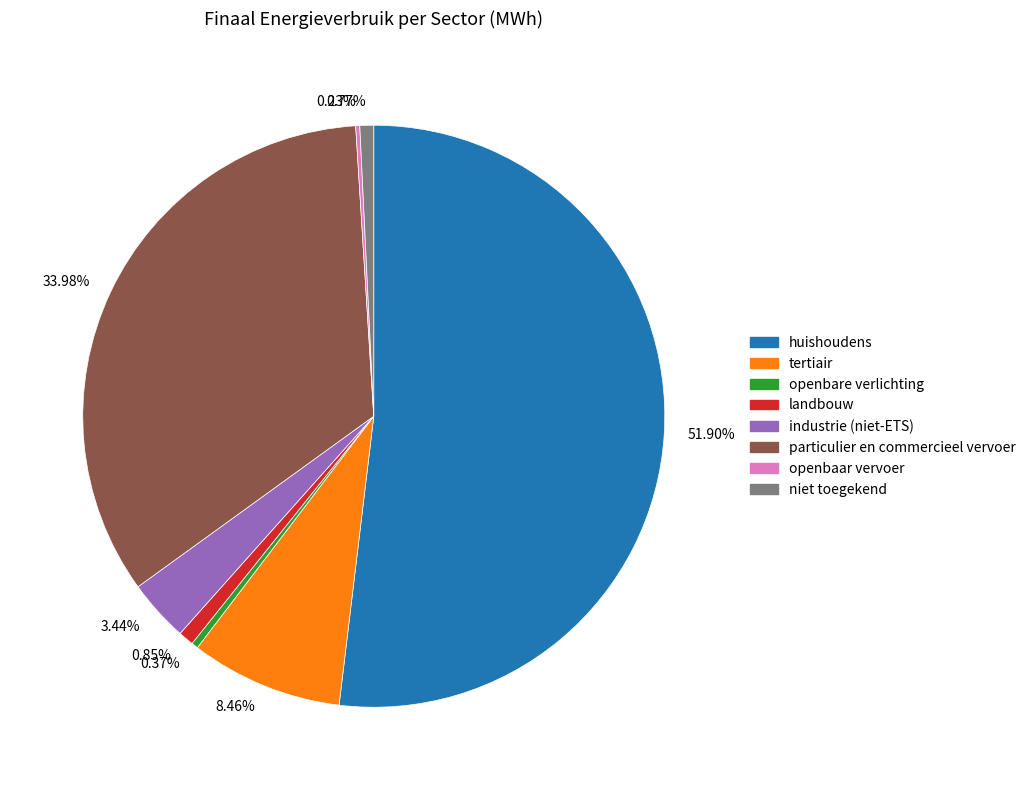

Do 0.77% and 33.98% together represent more than half of the pie?

No